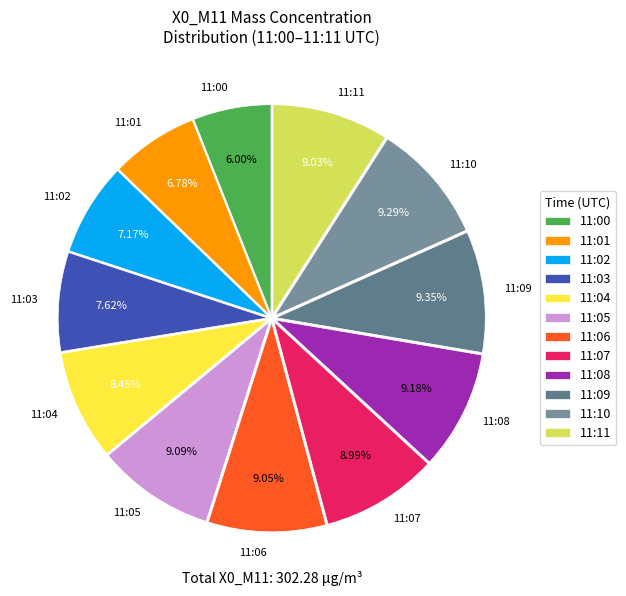

Is 11:11 the majority of the pie?

No